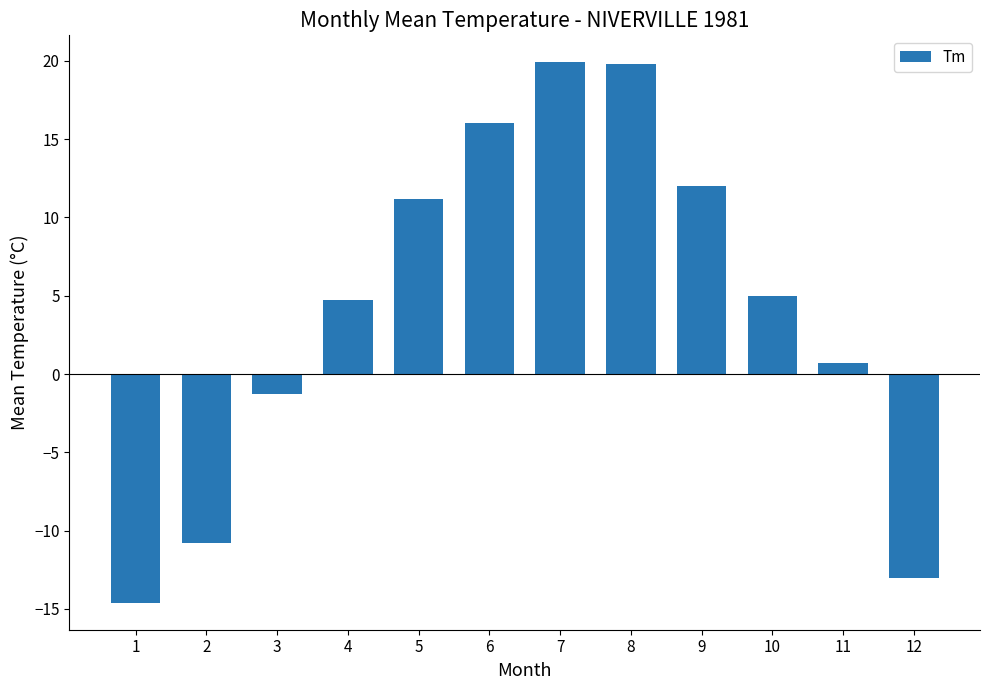

Where is the data nearest to the value 2?

11